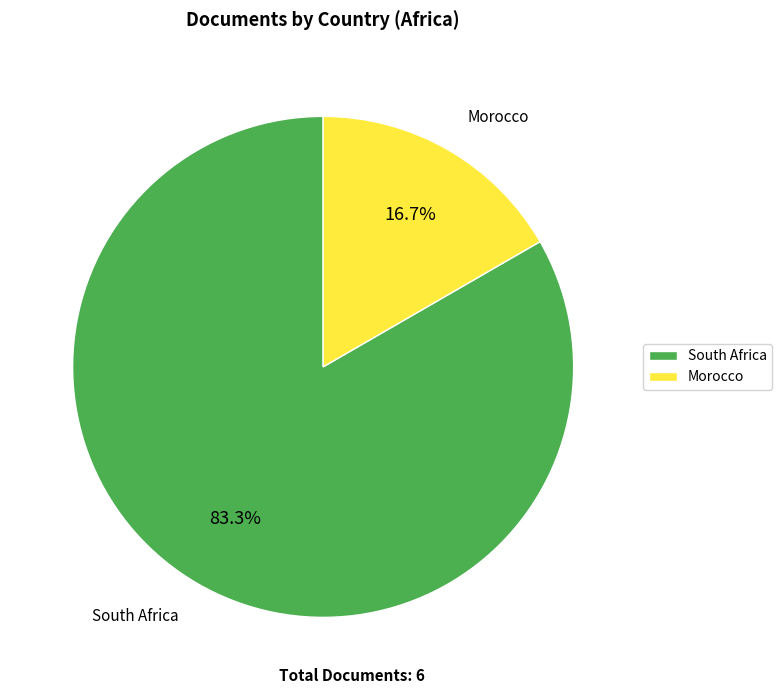

To the nearest percent, what percentage of the pie is Morocco?

17%